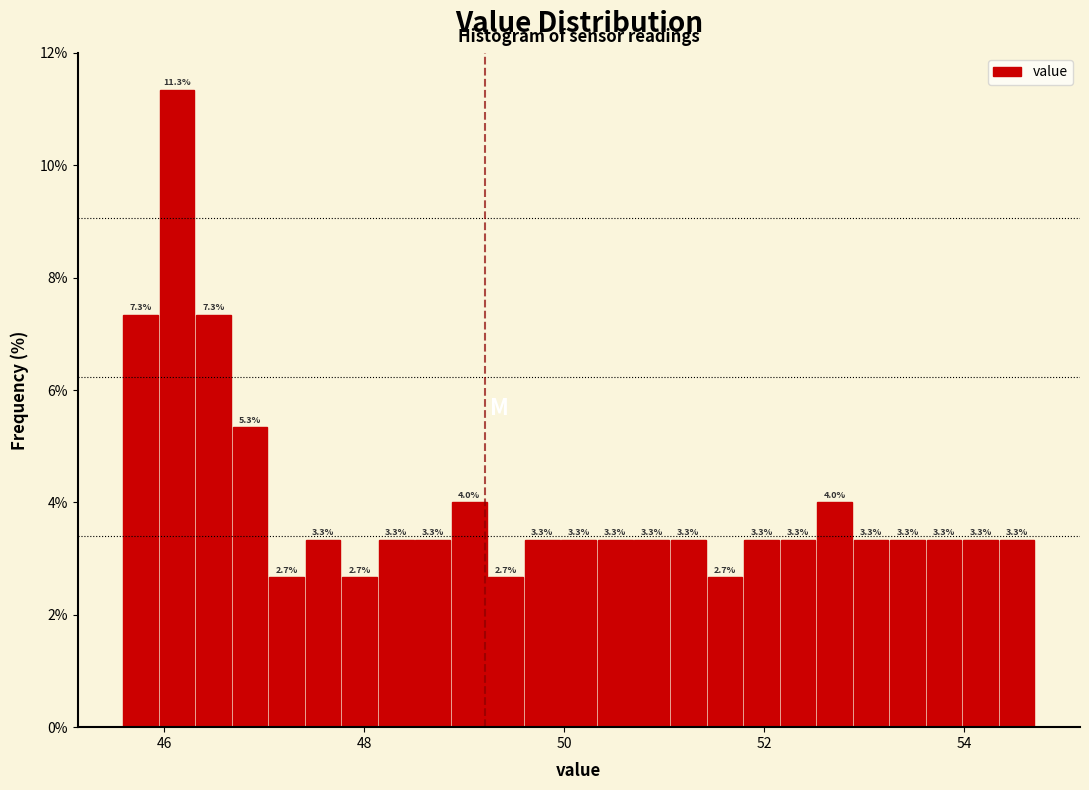

Read against the x-axis, roughly where is the centre of the tallest bar?

46.2